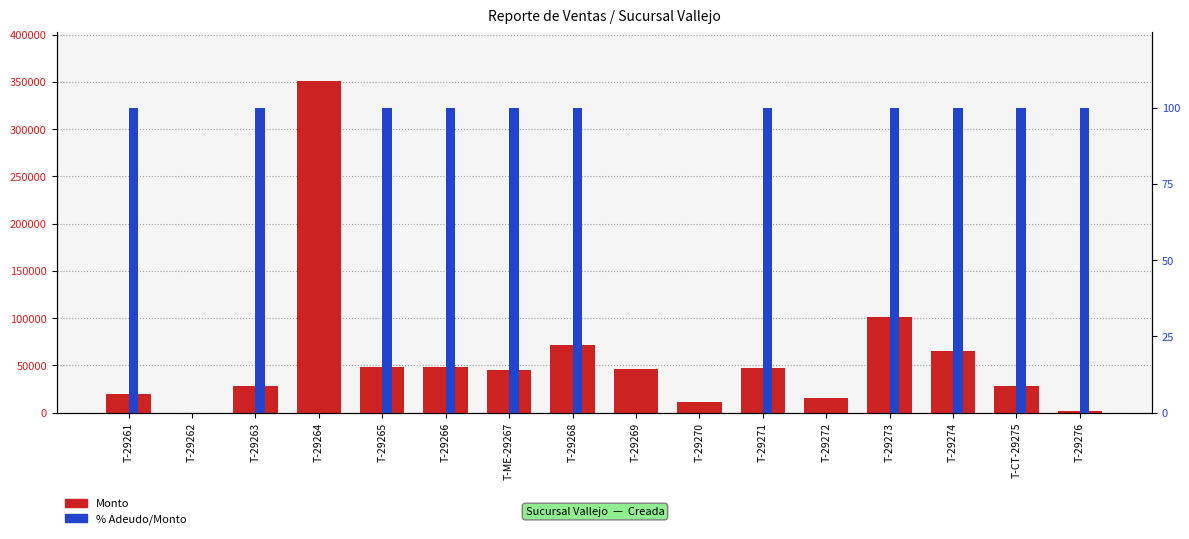

Reading left to right, transcribe all the data shown in this chart.

Monto (primary): T-29261=19734.0	T-29262=0.0	T-29263=28500.0	T-29264=350632.2	T-29265=48712.7	T-29266=48170.7	T-ME-29267=44870.0	T-29268=71022.0	T-29269=46059.0	T-29270=10836.0	T-29271=47500.0	T-29272=15470.0	T-29273=101500.0	T-29274=65000.0	T-CT-29275=28000.0	T-29276=1536.0
% Adeudo/Monto: T-29261=100.0	T-29262=0.0	T-29263=100.0	T-29264=0.0	T-29265=100.0	T-29266=100.0	T-ME-29267=100.0	T-29268=100.0	T-29269=0.0	T-29270=0.0	T-29271=100.0	T-29272=0.0	T-29273=100.0	T-29274=100.0	T-CT-29275=100.0	T-29276=100.0